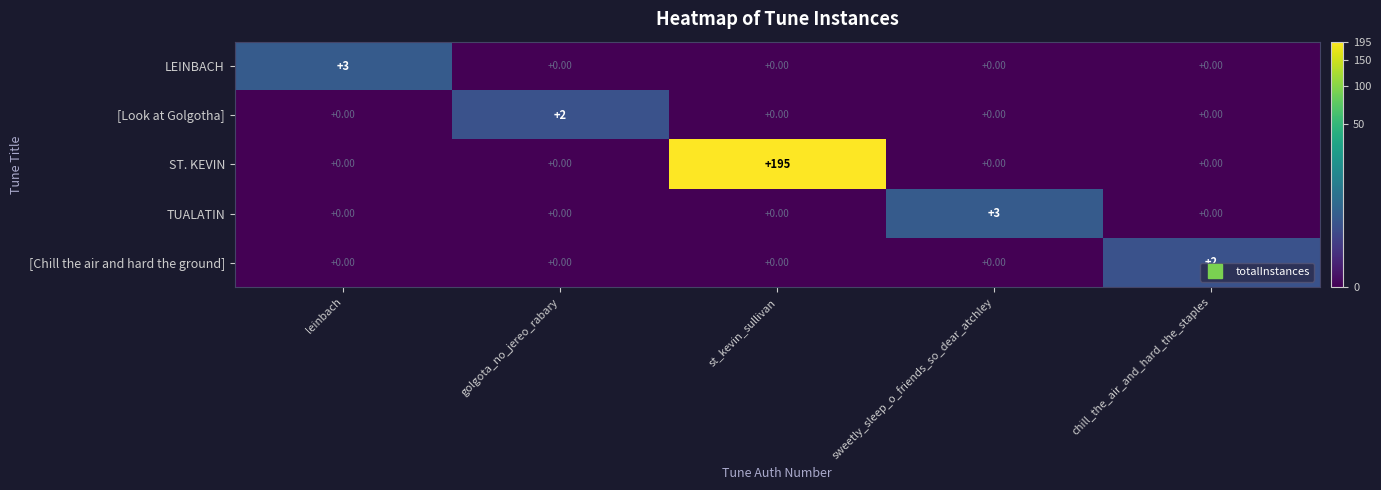

At which category is the sum across all series the highest?

st_kevin_sullivan